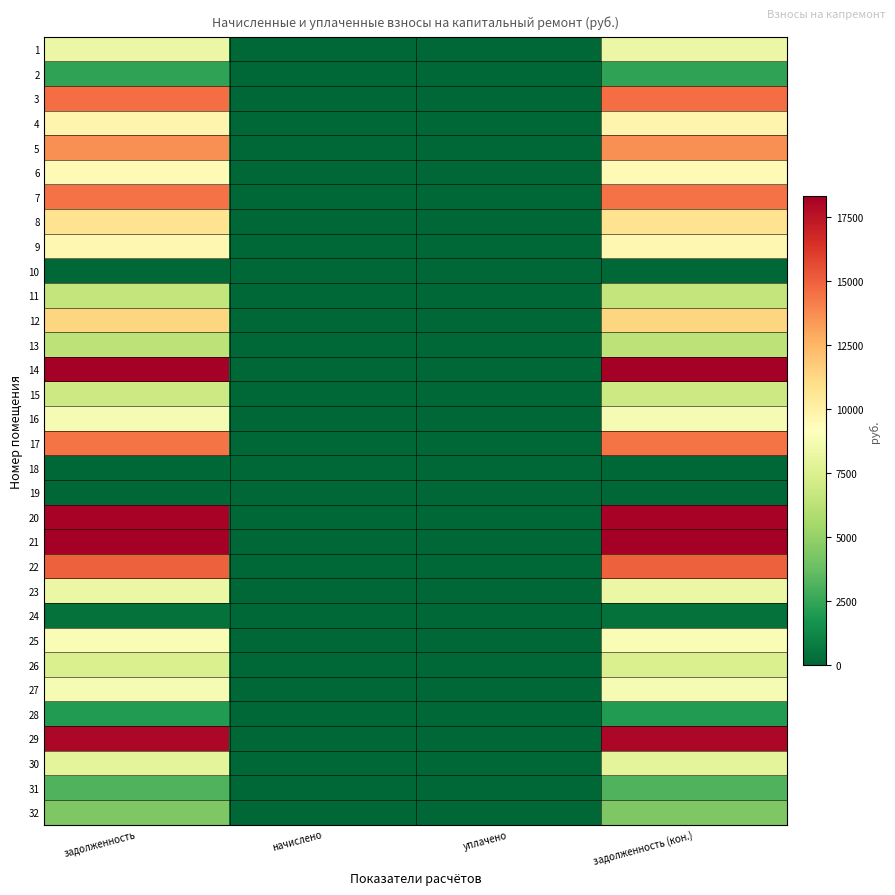

Reading right to left, transcribe all the data shown in this chart.

1: задолженность (кон.)=8300.8	уплачено=0.0	начислено=0.0	задолженность=8300.8
2: задолженность (кон.)=2427.9	уплачено=0.0	начислено=0.0	задолженность=2427.9
3: задолженность (кон.)=14621.7	уплачено=0.0	начислено=0.0	задолженность=14621.7
4: задолженность (кон.)=9776.8	уплачено=0.0	начислено=0.0	задолженность=9776.8
5: задолженность (кон.)=13658.6	уплачено=0.0	начислено=0.0	задолженность=13658.6
6: задолженность (кон.)=9515.1	уплачено=0.0	начислено=0.0	задолженность=9515.1
7: задолженность (кон.)=14494.9	уплачено=0.0	начислено=0.0	задолженность=14494.9
8: задолженность (кон.)=10754.9	уплачено=0.0	начислено=0.0	задолженность=10754.9
9: задолженность (кон.)=9601.7	уплачено=0.0	начислено=0.0	задолженность=9601.7
10: задолженность (кон.)=0.0	уплачено=0.0	начислено=0.0	задолженность=0.0
11: задолженность (кон.)=6557.7	уплачено=0.0	начислено=0.0	задолженность=6557.7
12: задолженность (кон.)=11317.2	уплачено=0.0	начислено=0.0	задолженность=11317.2
13: задолженность (кон.)=6356.4	уплачено=0.0	начислено=0.0	задолженность=6356.4
14: задолженность (кон.)=18319.3	уплачено=0.0	начислено=0.0	задолженность=18319.3
15: задолженность (кон.)=6874.8	уплачено=0.0	начислено=0.0	задолженность=6874.8
16: задолженность (кон.)=8791.7	уплачено=0.0	начислено=0.0	задолженность=8791.7
17: задолженность (кон.)=14410.4	уплачено=0.0	начислено=0.0	задолженность=14410.4
18: задолженность (кон.)=0.0	уплачено=0.0	начислено=0.0	задолженность=0.0
19: задолженность (кон.)=0.0	уплачено=0.0	начислено=0.0	задолженность=0.0
20: задолженность (кон.)=18171.4	уплачено=0.0	начислено=0.0	задолженность=18171.4
21: задолженность (кон.)=18277.1	уплачено=0.0	начислено=0.0	задолженность=18277.1
22: задолженность (кон.)=15010.4	уплачено=0.0	начислено=0.0	задолженность=15010.4
23: задолженность (кон.)=8272.4	уплачено=0.0	начислено=0.0	задолженность=8272.4
24: задолженность (кон.)=392.3	уплачено=0.0	начислено=0.0	задолженность=392.3
25: задолженность (кон.)=8856.9	уплачено=0.0	начислено=0.0	задолженность=8856.9
26: задолженность (кон.)=7374.0	уплачено=0.0	начислено=0.0	задолженность=7374.0
27: задолженность (кон.)=8795.6	уплачено=0.0	начислено=0.0	задолженность=8795.6
28: задолженность (кон.)=2036.9	уплачено=0.0	начислено=0.0	задолженность=2036.9
29: задолженность (кон.)=17981.2	уплачено=0.0	начислено=0.0	задолженность=17981.2
30: задолженность (кон.)=7913.2	уплачено=0.0	начислено=0.0	задолженность=7913.2
31: задолженность (кон.)=3180.0	уплачено=0.0	начислено=0.0	задолженность=3180.0
32: задолженность (кон.)=4420.2	уплачено=0.0	начислено=0.0	задолженность=4420.2